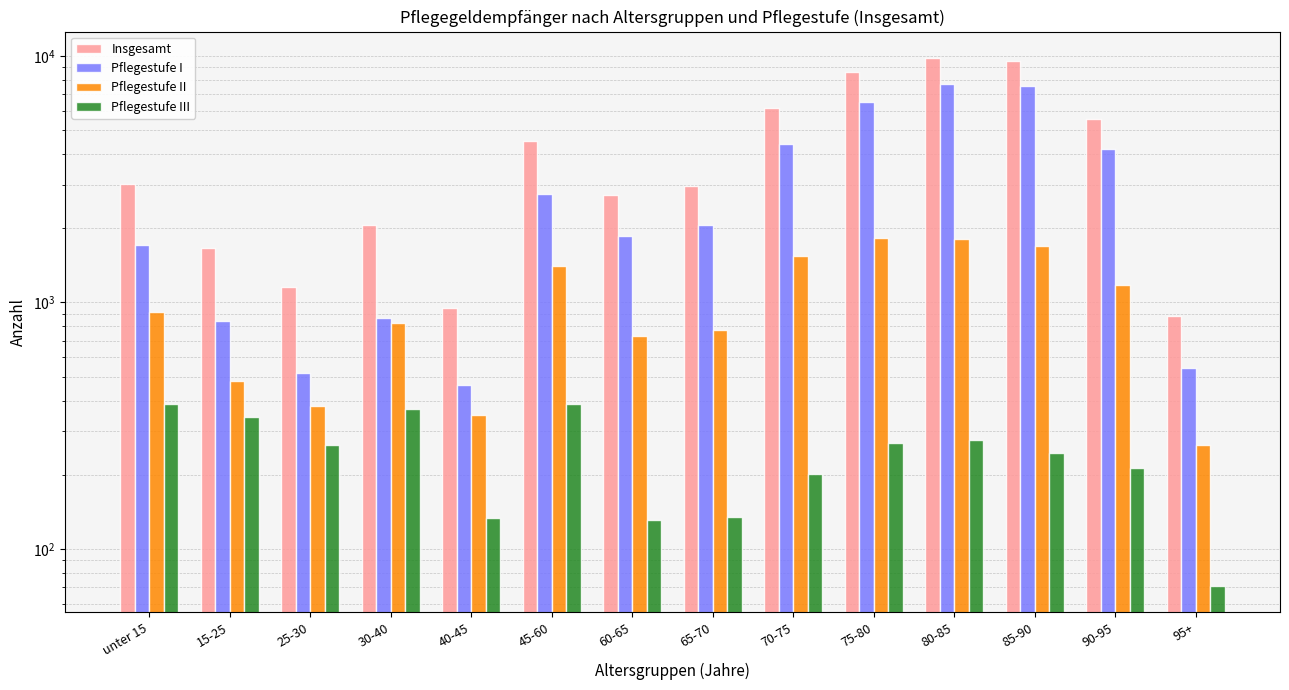

What are all the series names shown in the legend?

Insgesamt, Pflegestufe I, Pflegestufe II, Pflegestufe III